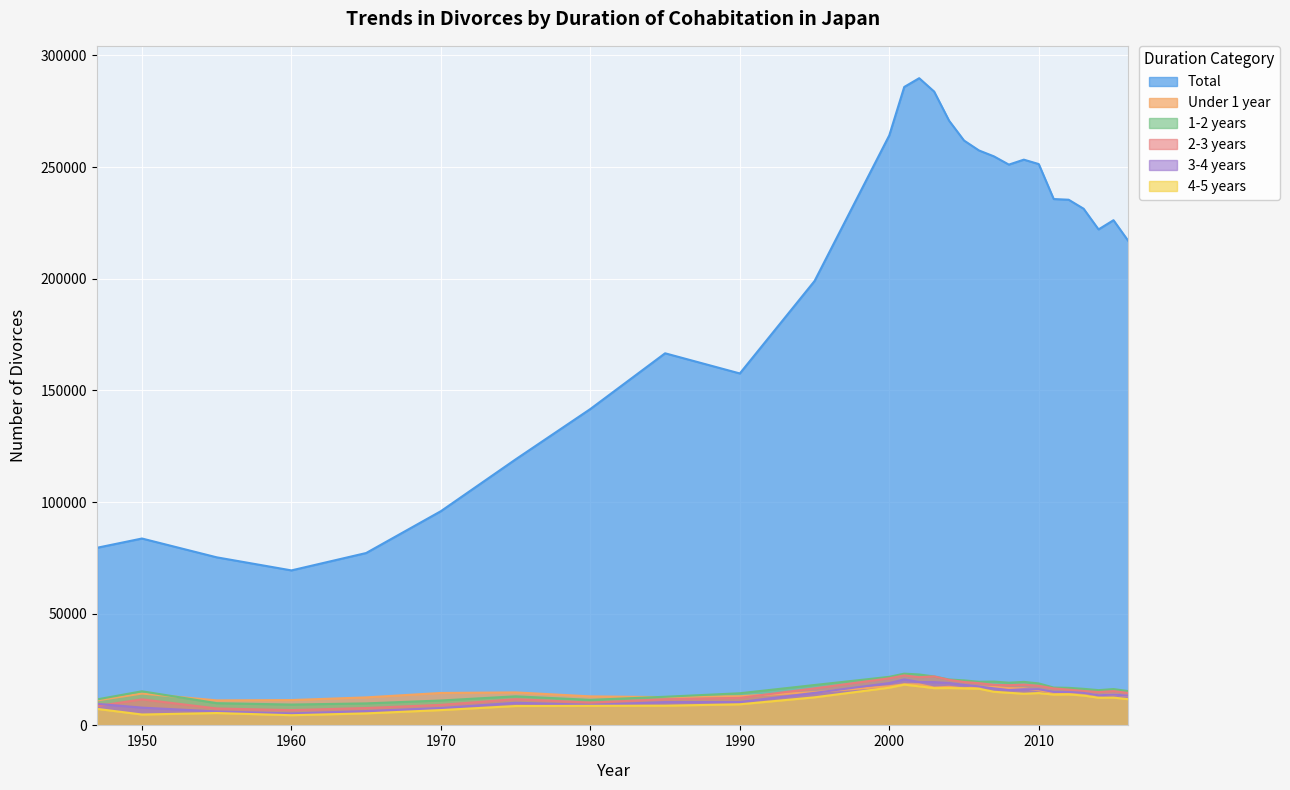

Is it true that 1-2 years equals 15335 at 2016?

True